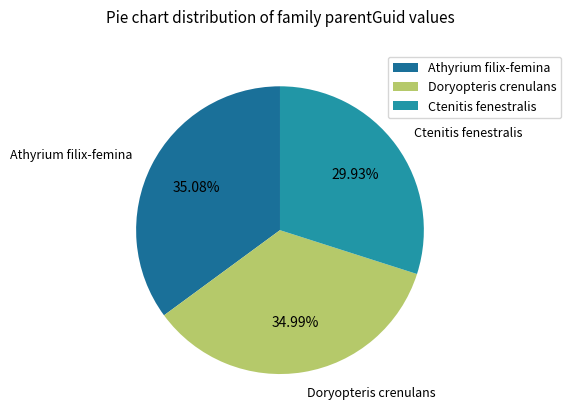

Is there a majority slice in this chart?

No